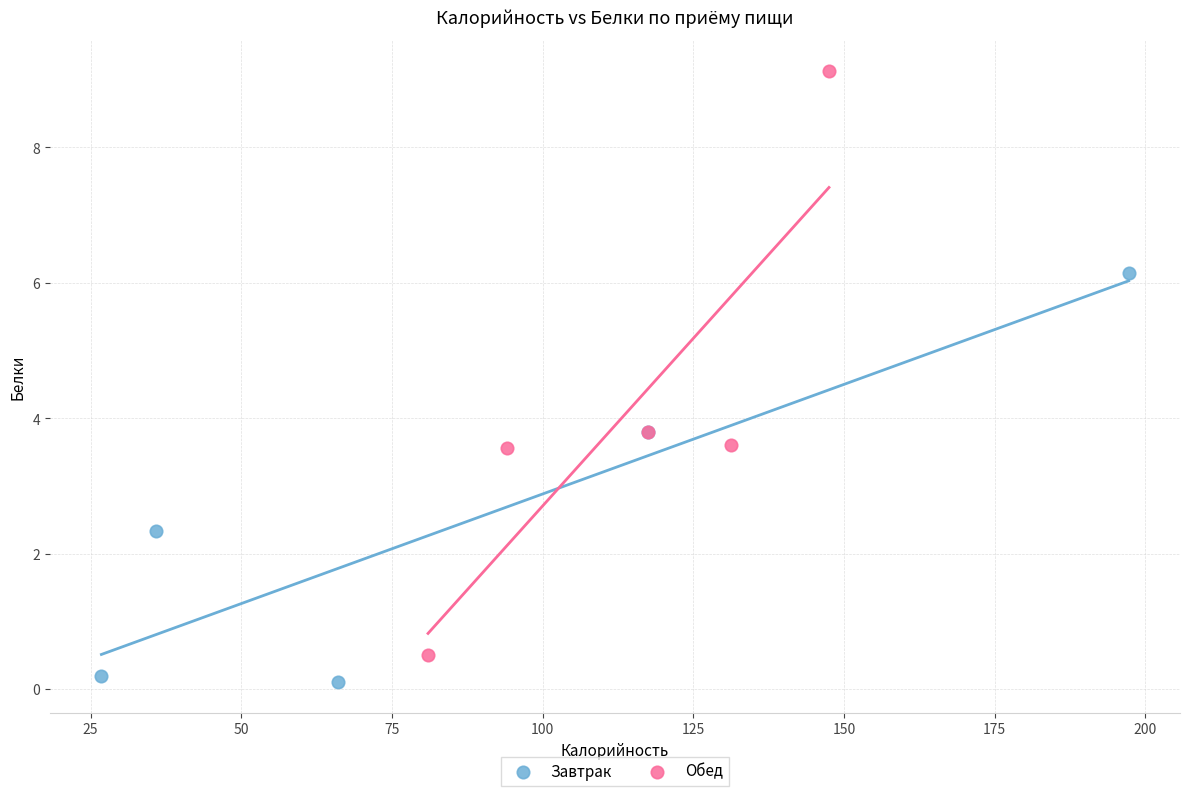

Which series contains the lowest Y value?

Завтрак